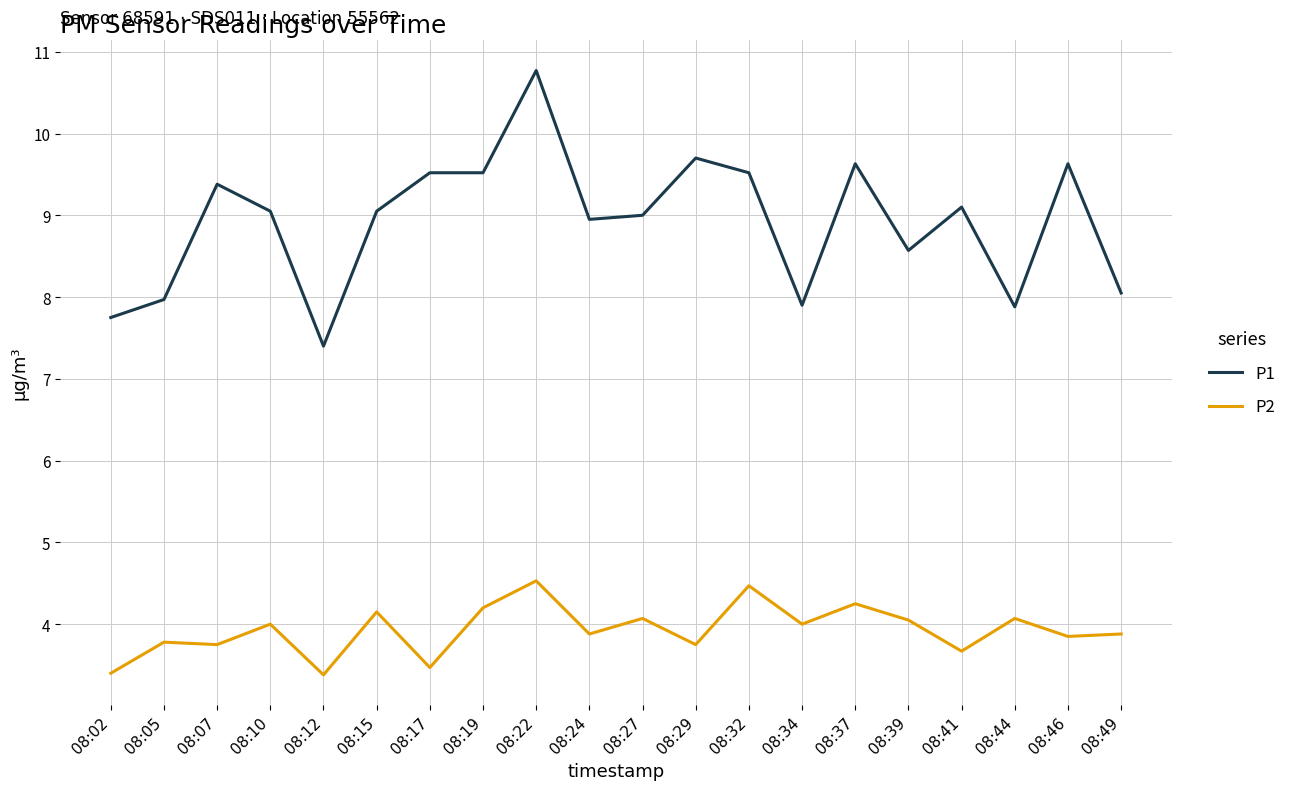

What is the total value across all series at 08:39?

12.6